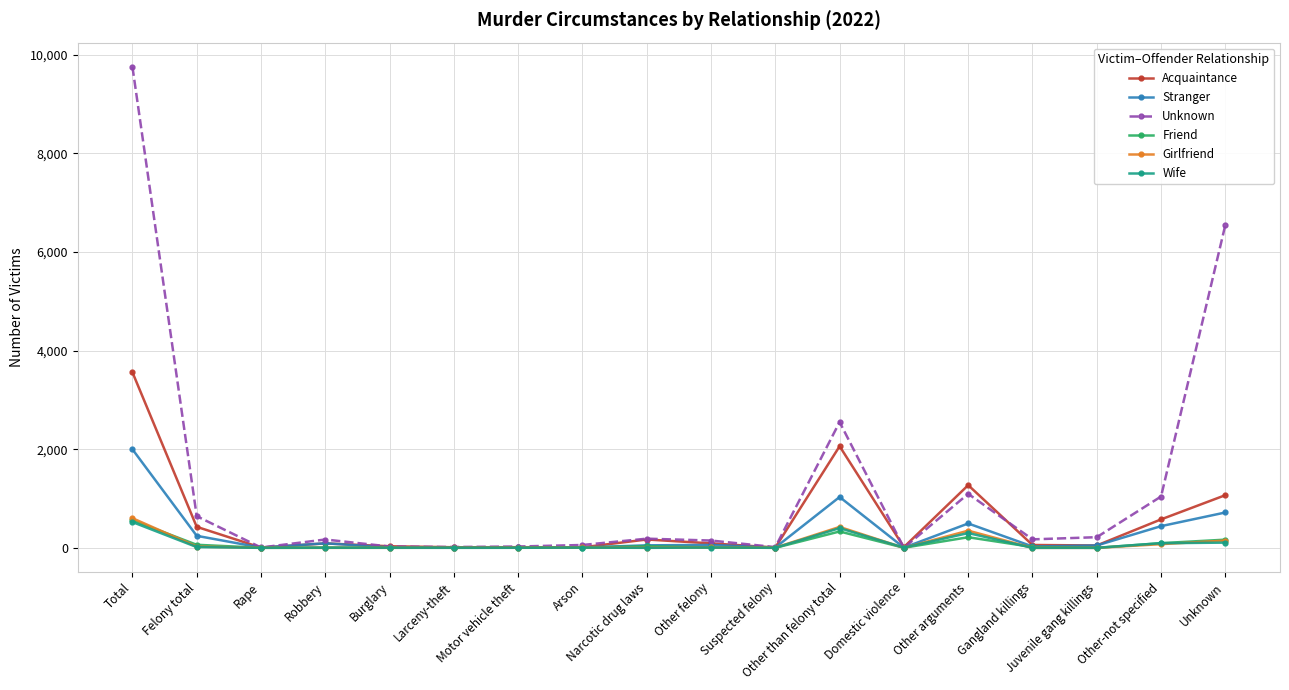

What is the spread (max minus min) of values at Other arguments?

1056